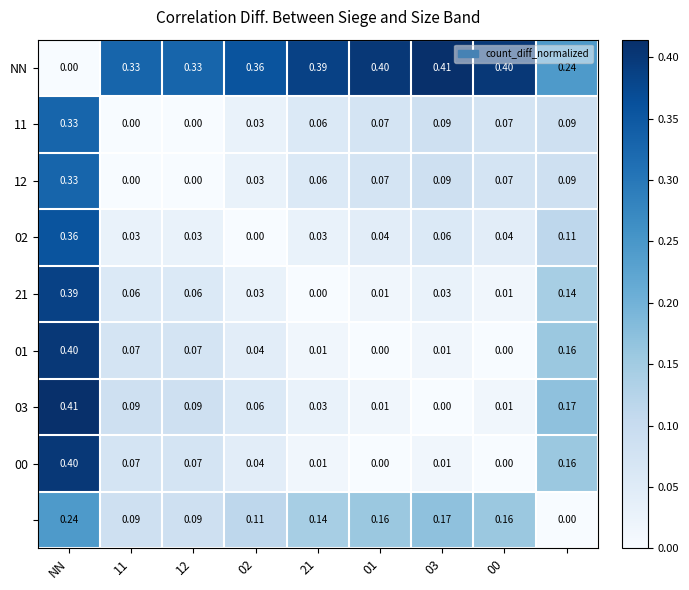

Which series has the largest total across all categories?

NN